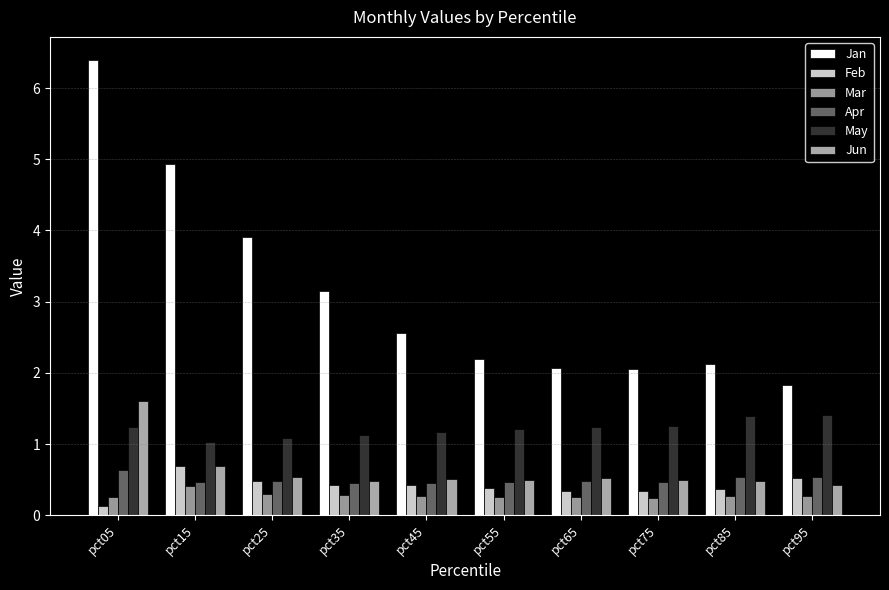

How many bars are there in each group?

6